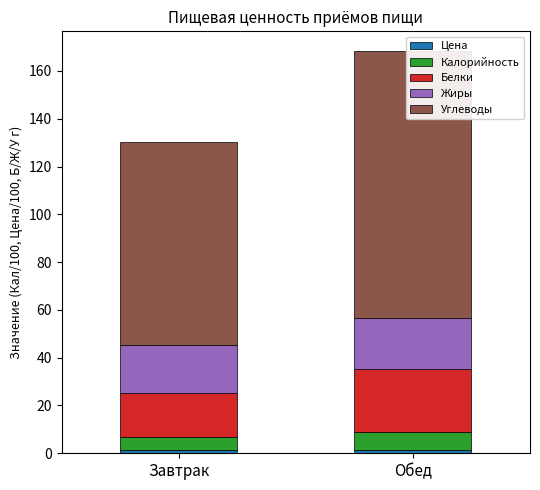

What is the difference between the maximum and minimum values in the Калорийность series?

1.5